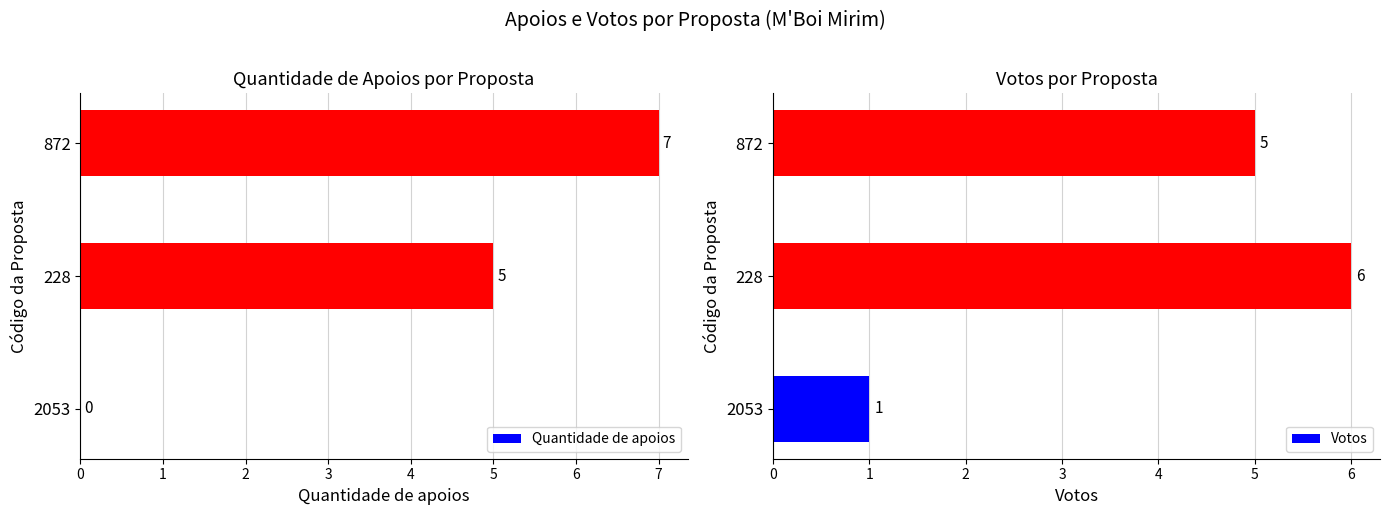

Is it true that Quantidade de apoios equals 3 at 872?

False